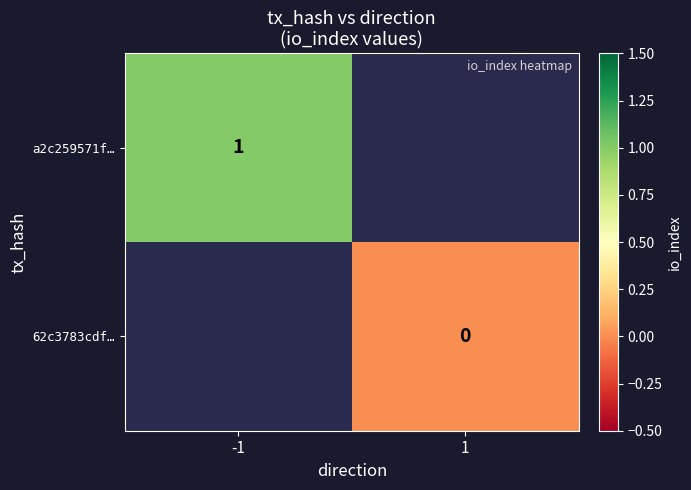

The a2c259571f… series shows 0 at -1. True or false?

False